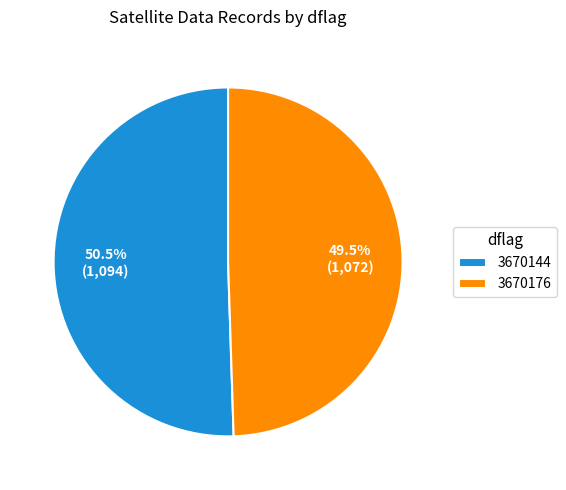

What is the ratio of the value at 3670176 to the value at 3670144?

1.0